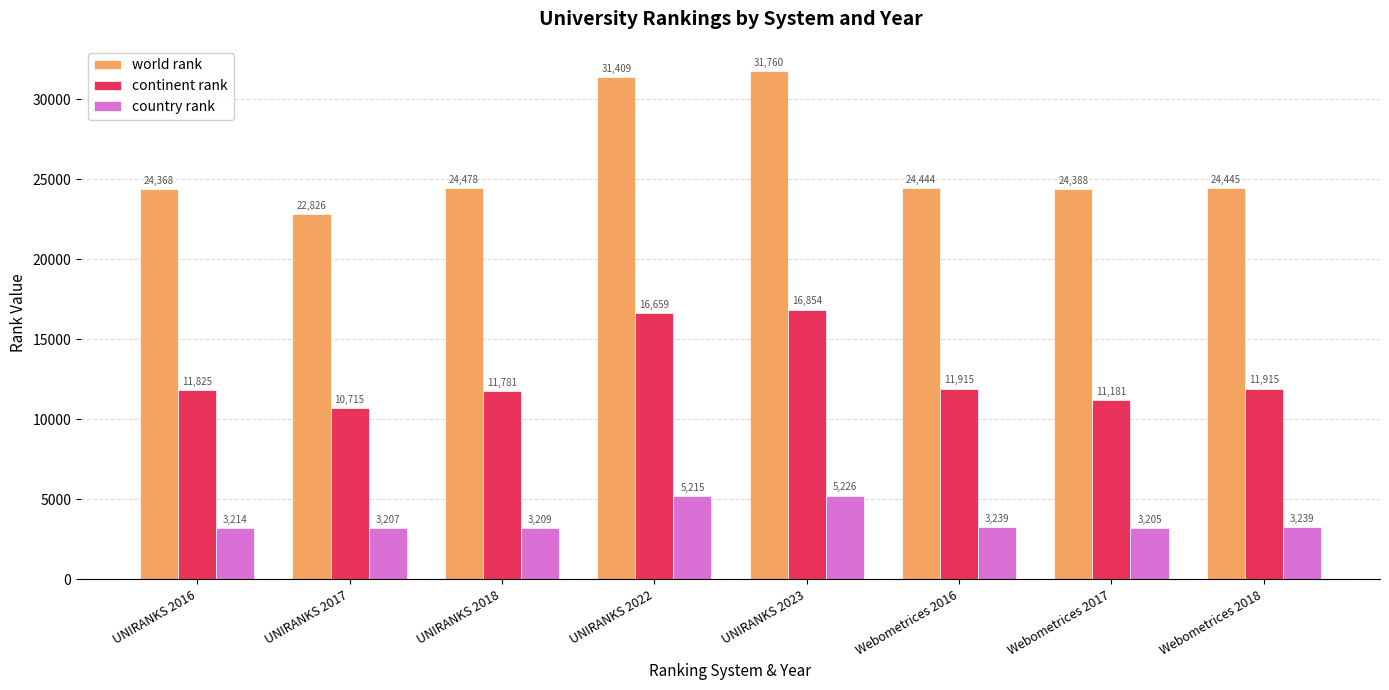

At how many categories does at least one series exceed 19139?

8